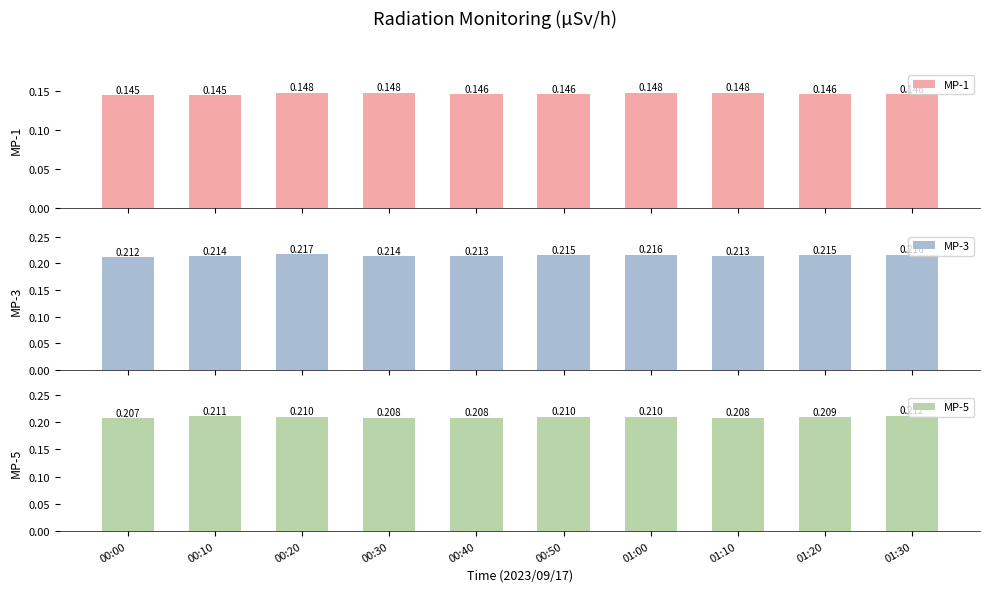

Reading left to right, list all the values displayed in this chart.

MP-1: 00:00=0.1	00:10=0.1	00:20=0.1	00:30=0.1	00:40=0.1	00:50=0.1	01:00=0.1	01:10=0.1	01:20=0.1	01:30=0.1
MP-3: 00:00=0.2	00:10=0.2	00:20=0.2	00:30=0.2	00:40=0.2	00:50=0.2	01:00=0.2	01:10=0.2	01:20=0.2	01:30=0.2
MP-5: 00:00=0.2	00:10=0.2	00:20=0.2	00:30=0.2	00:40=0.2	00:50=0.2	01:00=0.2	01:10=0.2	01:20=0.2	01:30=0.2